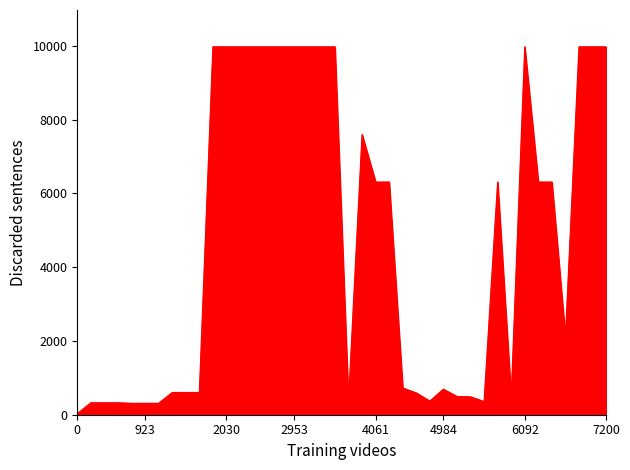

What is the maximum value shown in the chart?

9975.0